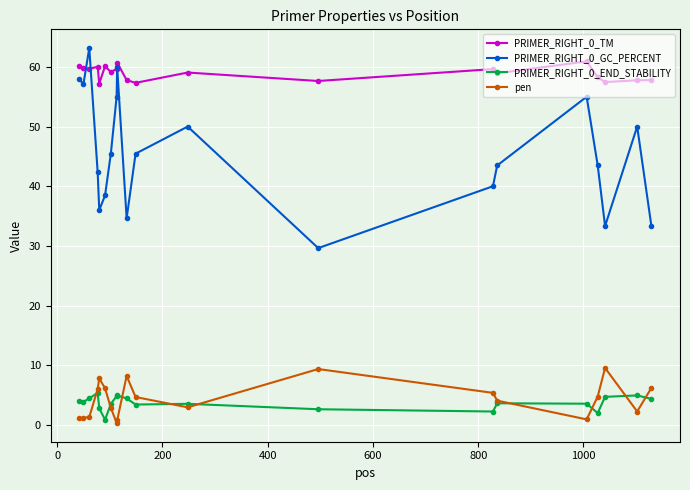

Which series has the widest spread of values?

PRIMER_RIGHT_0_GC_PERCENT